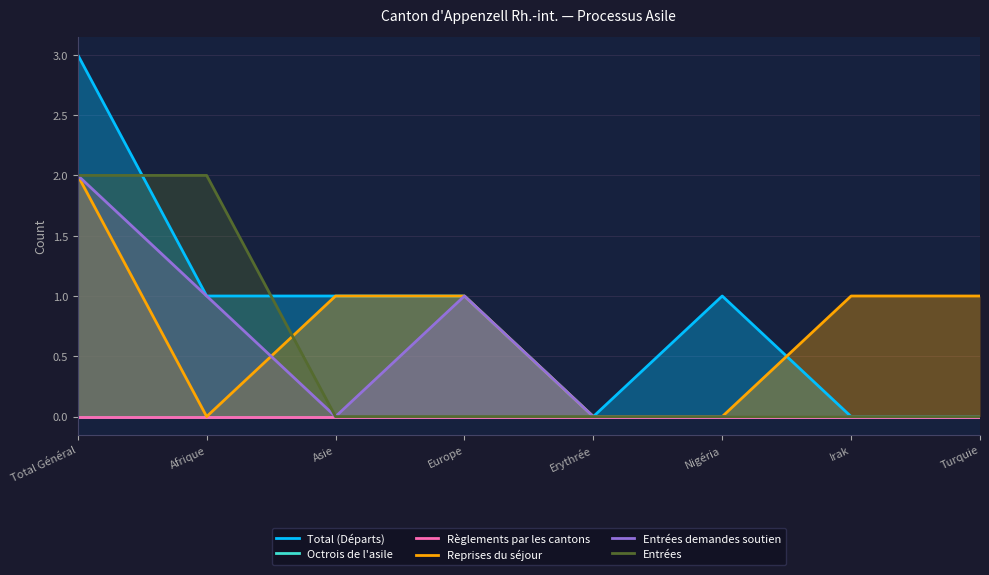

Which series has the largest range (max minus min)?

Total (Départs)